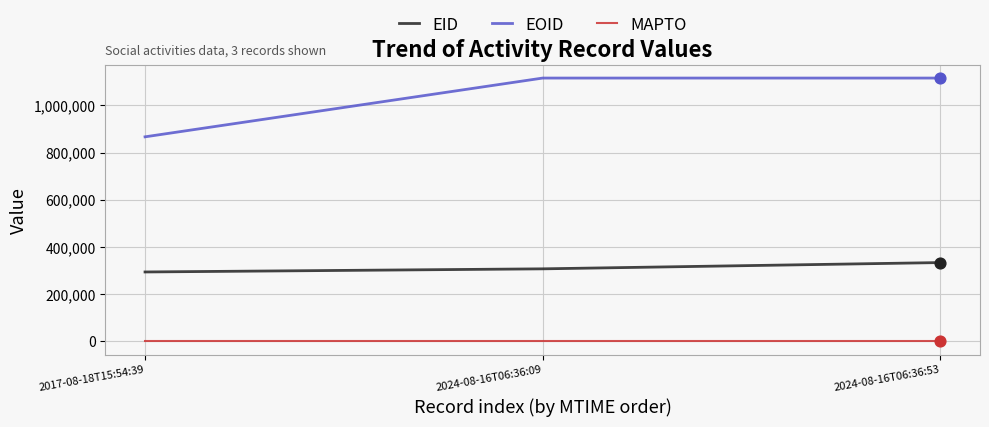

Is the value of EOID at 2024-08-16T06:36:09 greater than the value of EID at 2024-08-16T06:36:53?

Yes